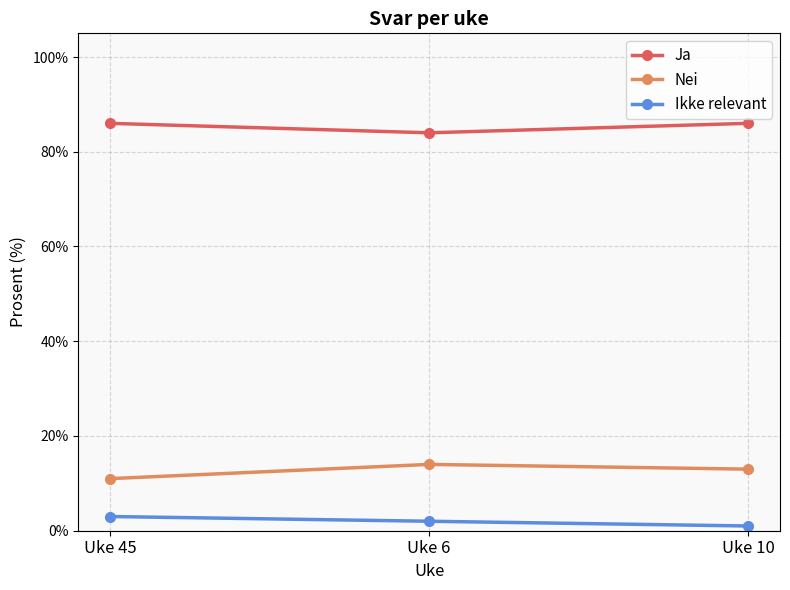

What is the difference between the second highest and minimum values in the Ja series?

2